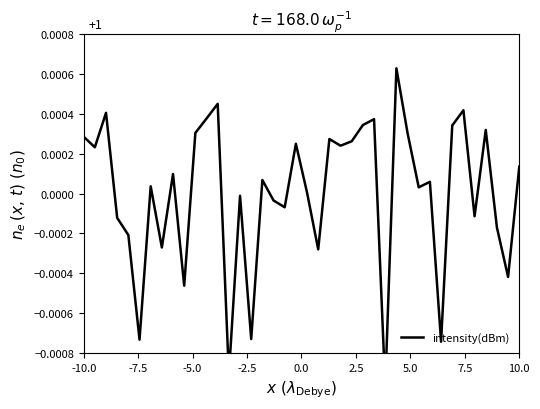

How many interior local valleys (lower than both neighbors) does the data have?

14